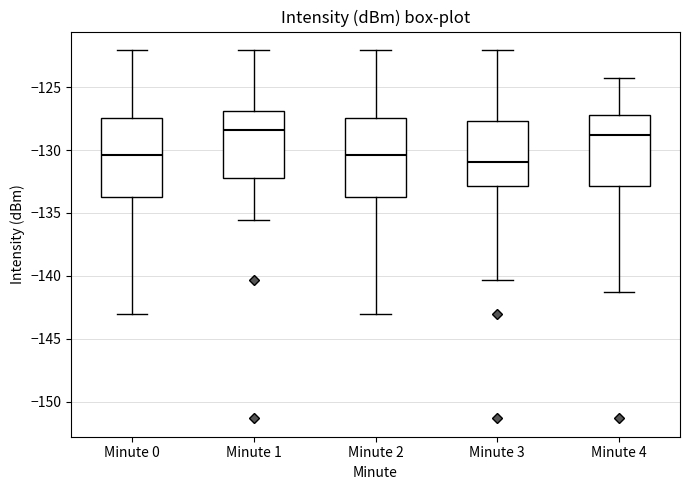

Reading left to right, read every box against the y-axis: the position of its median line, the range the box covers, and the ends of its whiskers. The values are not printed on the chart, so give them approximately, as read against the axis.

Minute 0: median -130.5, box -134.0 to -127.5, whiskers -143.0 to -122.0
Minute 1: median -128.5, box -132.0 to -127.0, whiskers -135.5 to -122.0
Minute 2: median -130.5, box -134.0 to -127.5, whiskers -143.0 to -122.0
Minute 3: median -131.0, box -133.0 to -127.5, whiskers -140.5 to -122.0
Minute 4: median -129.0, box -133.0 to -127.0, whiskers -141.5 to -124.5